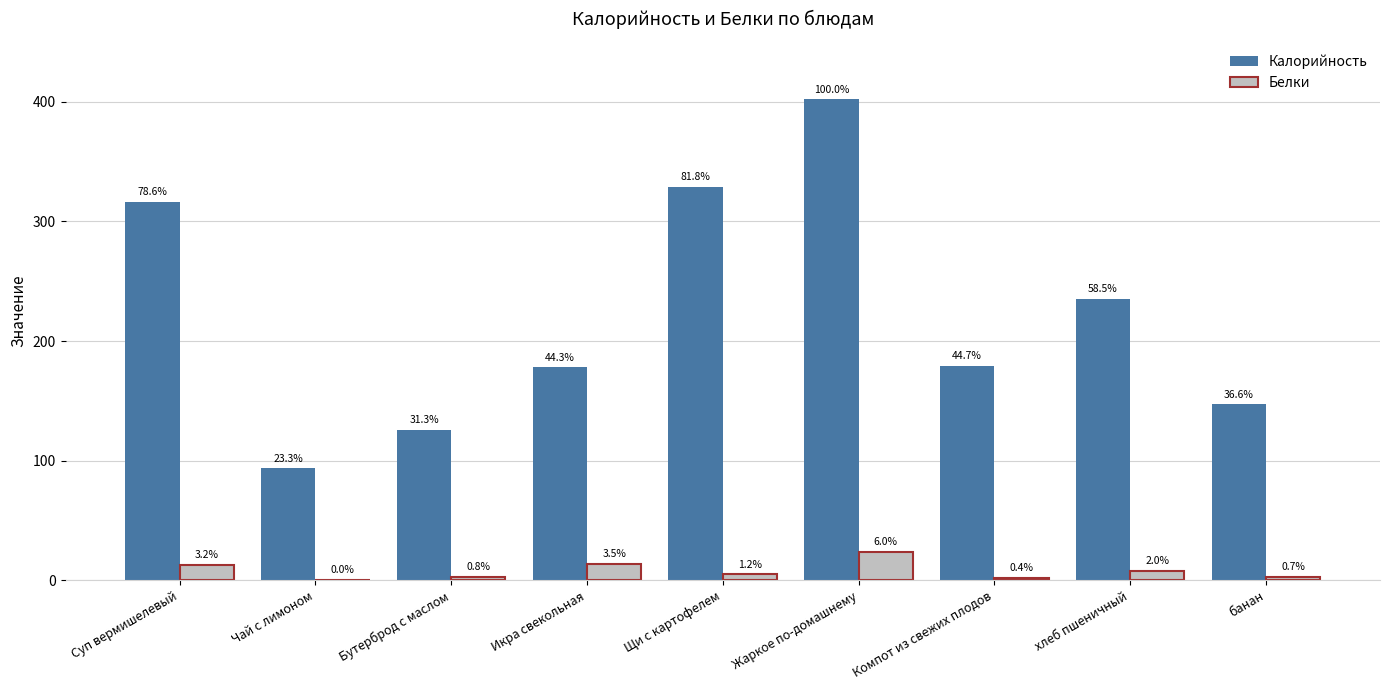

What are all the series names shown in the legend?

Калорийность, Белки